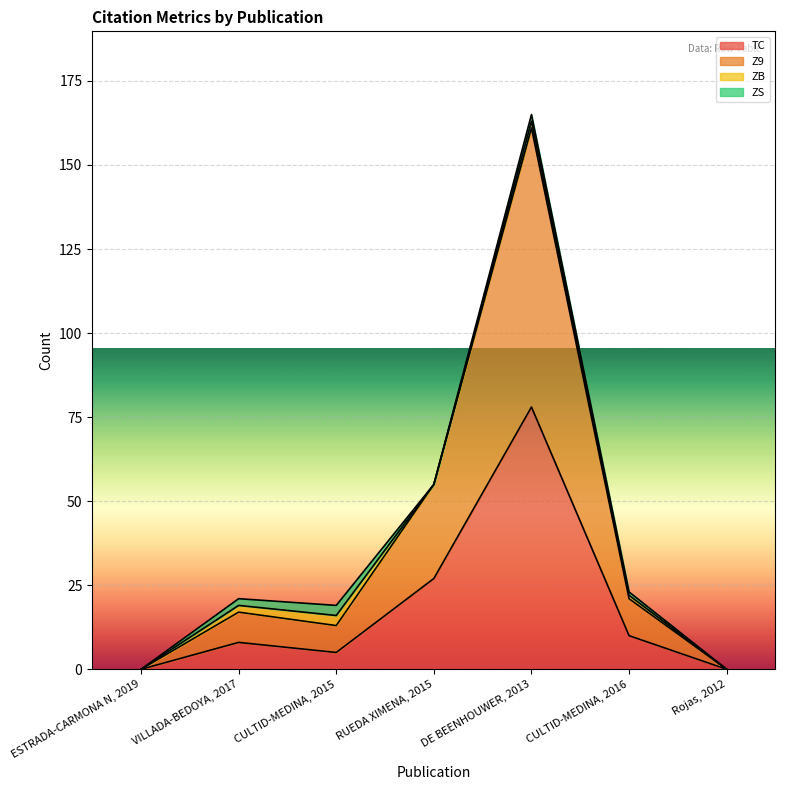

At how many categories does at least one series exceed 49?

2